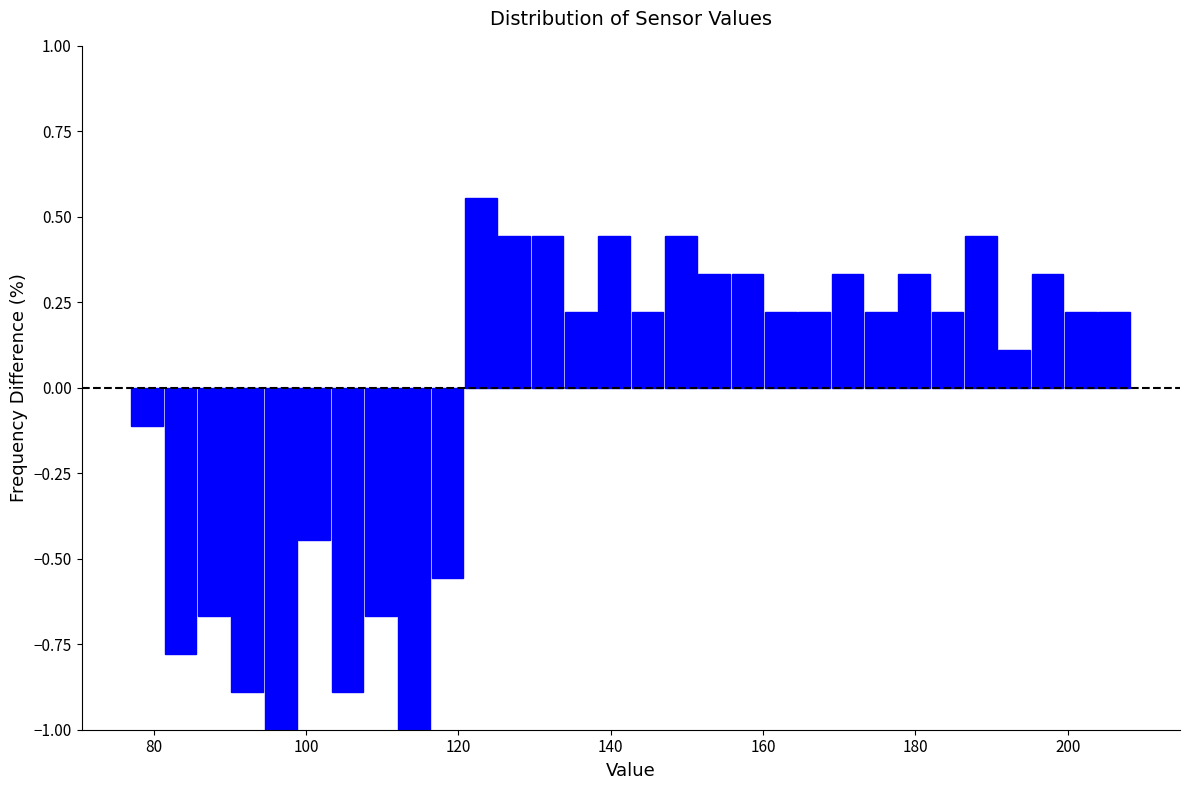

Around what value on the x-axis is the tallest bar? Give the approximate position of its centre, as read against the axis.

122